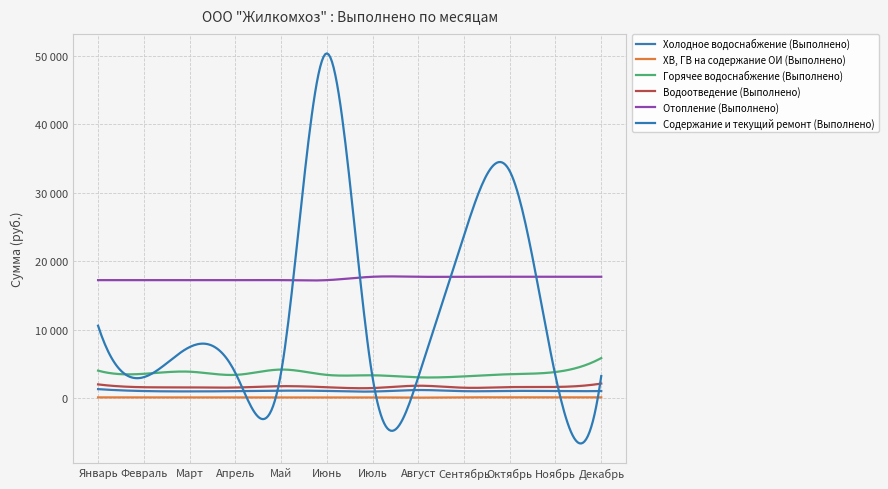

Reading left to right, extract all data points from this chart.

Холодное водоснабжение (Выполнено): 1309	1029	976	1011	1081	1046	956	1175	1011	1047	1029	1029
ХВ, ГВ на содержание ОИ (Выполнено): 103	103	103	103	103	103	106	65	106	106	106	106
Горячее водоснабжение (Выполнено): 4011	3544	3856	3389	4167	3389	3328	3029	3168	3488	3809	5844
Водоотведение (Выполнено): 2000	1586	1565	1543	1739	1586	1468	1807	1513	1604	1626	2122
Отопление (Выполнено): 17224	17224	17224	17225	17225	17225	17716	17716	17716	17716	17716	17716
Содержание и текущий ремонт (Выполнено): 10568	3055	7445	3702	3702	50335	3055	3055	23760	33142	3225	3216